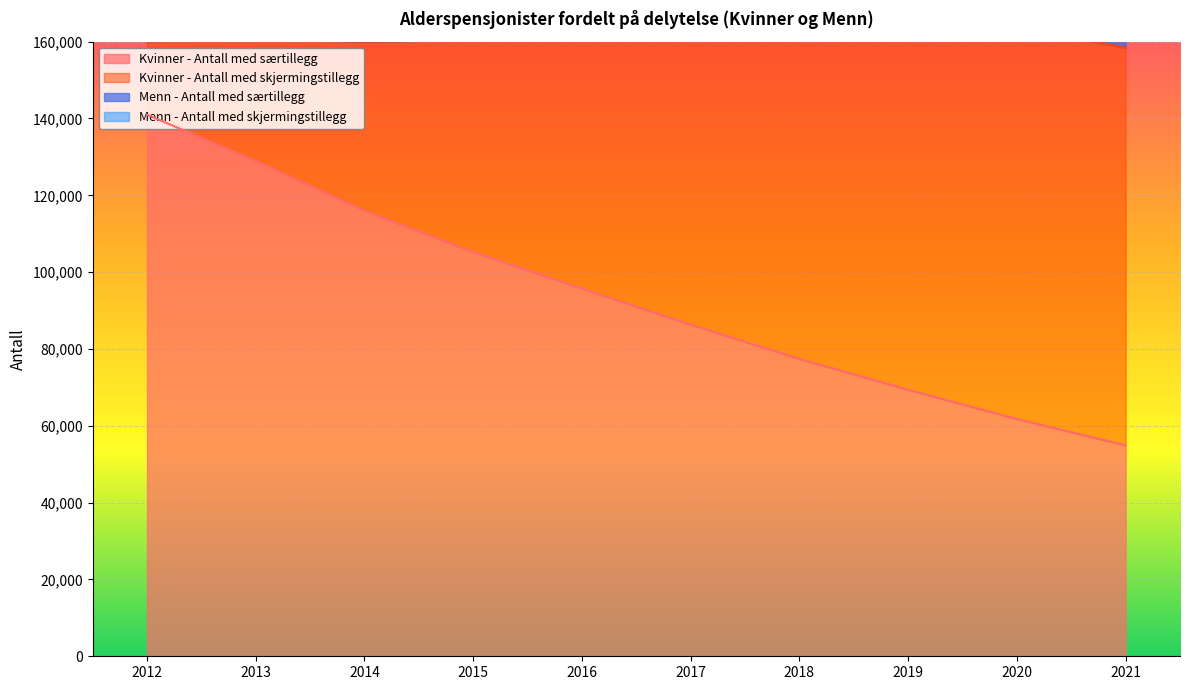

True or false: Menn - Antall med skjermingstillegg has a value of 43933 at 2014.

False